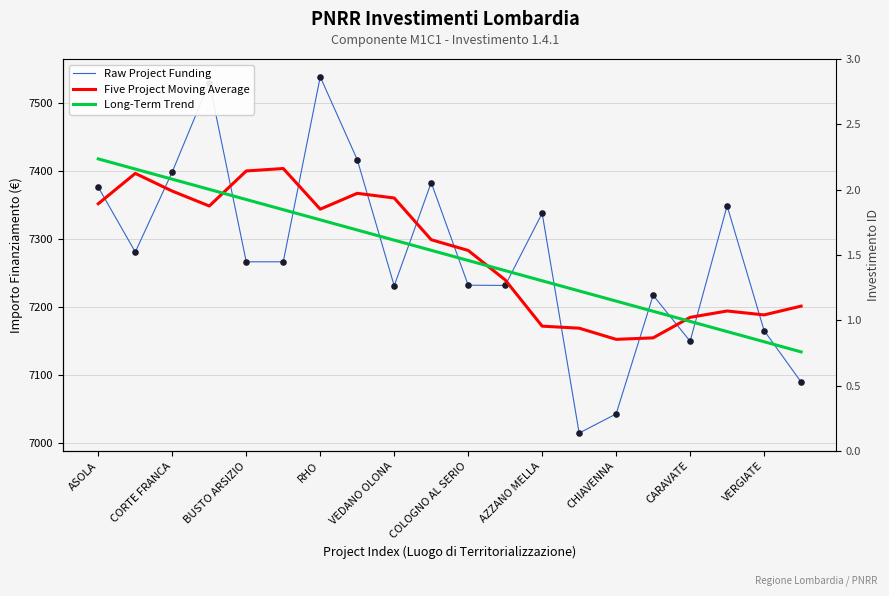

Which series has the widest spread of Y values?

Raw Project Funding